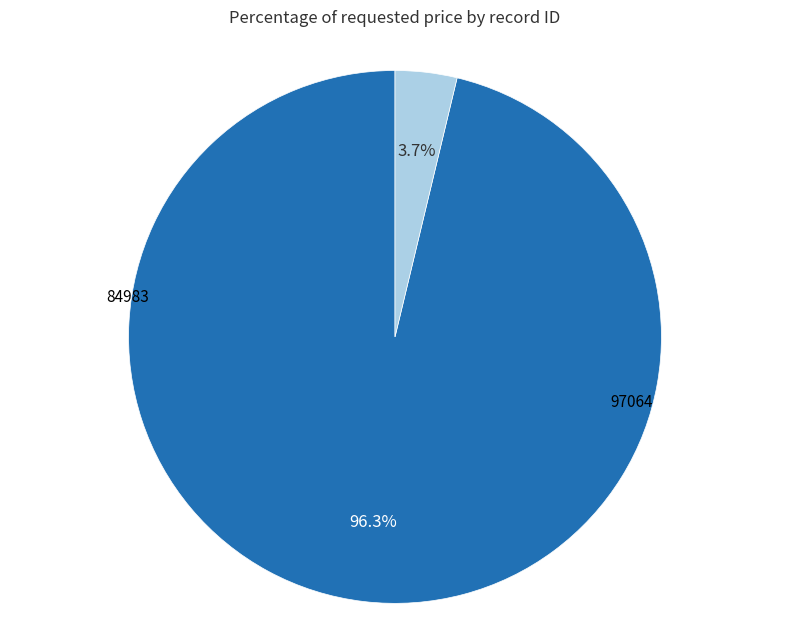

Which has a higher value, 97064 or 84983?

97064